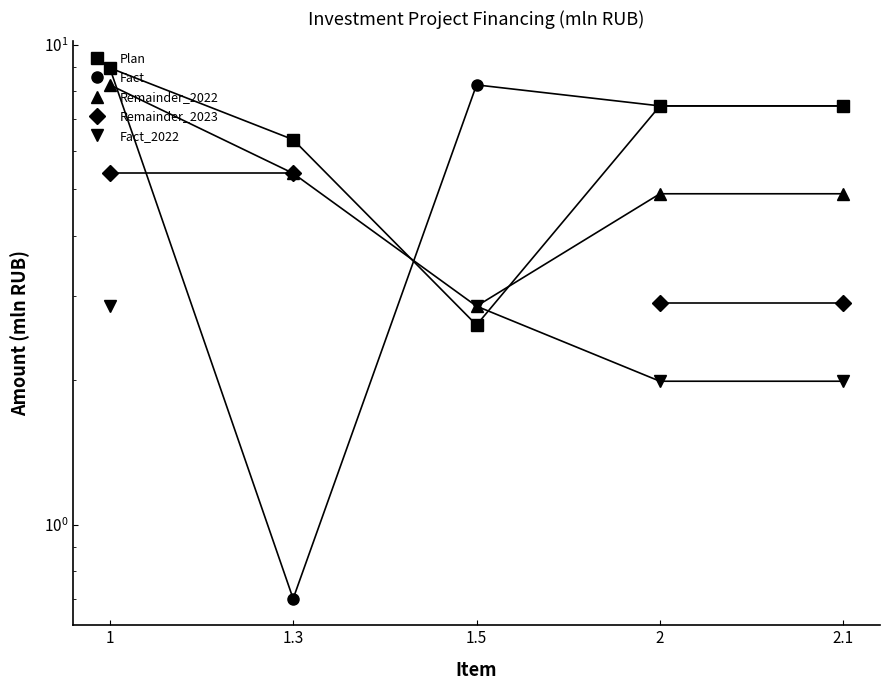

Between 1 and 1.3, which is larger?

1